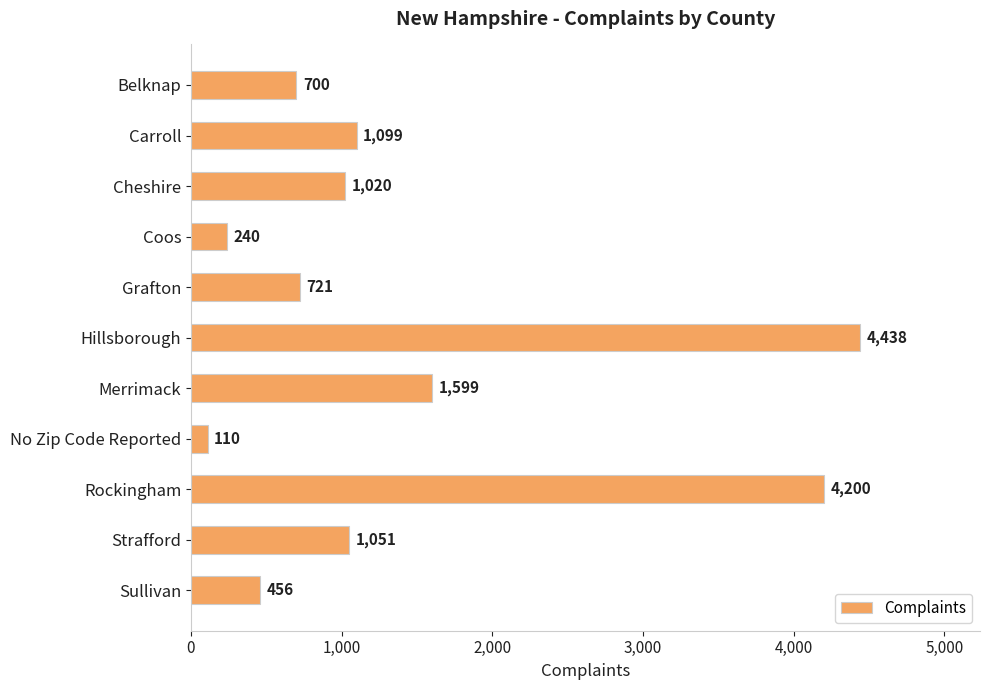

Reading top to bottom, list all the values displayed in this chart.

700	1099	1020	240	721	4438	1599	110	4200	1051	456